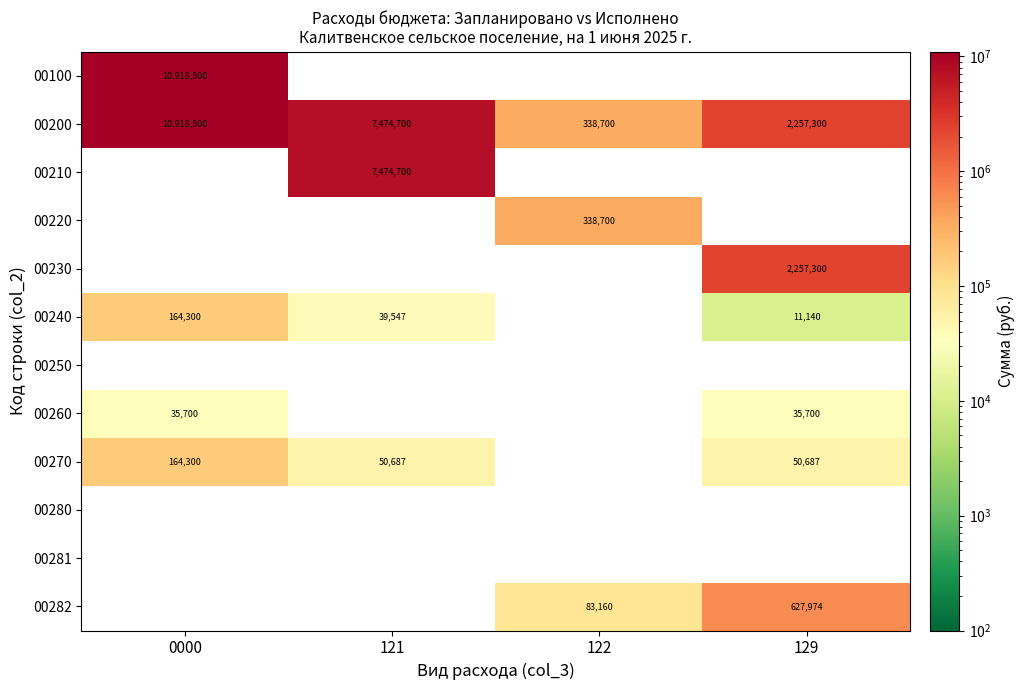

Is it true that 00282 equals 83160 at 122?

True